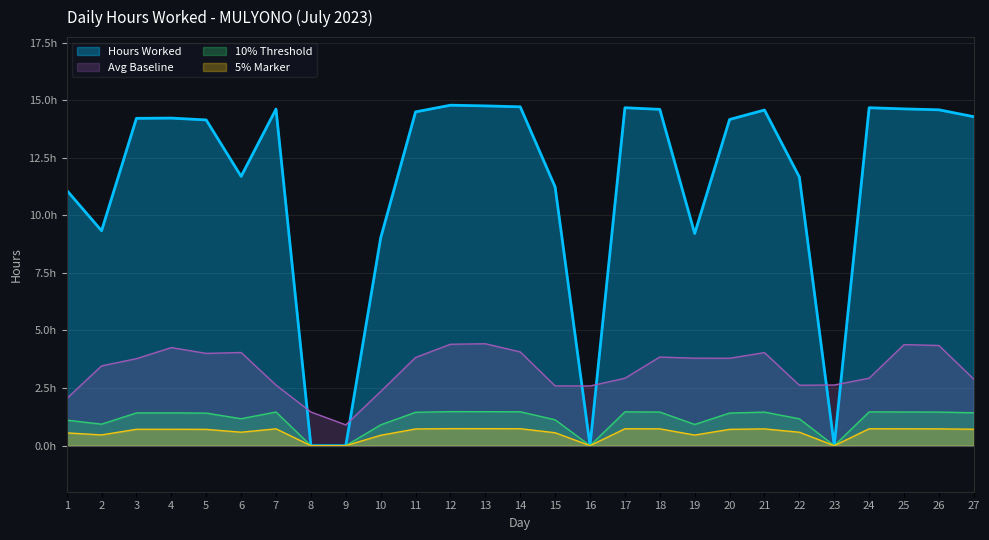

Between 11 and 27, which is larger?

11